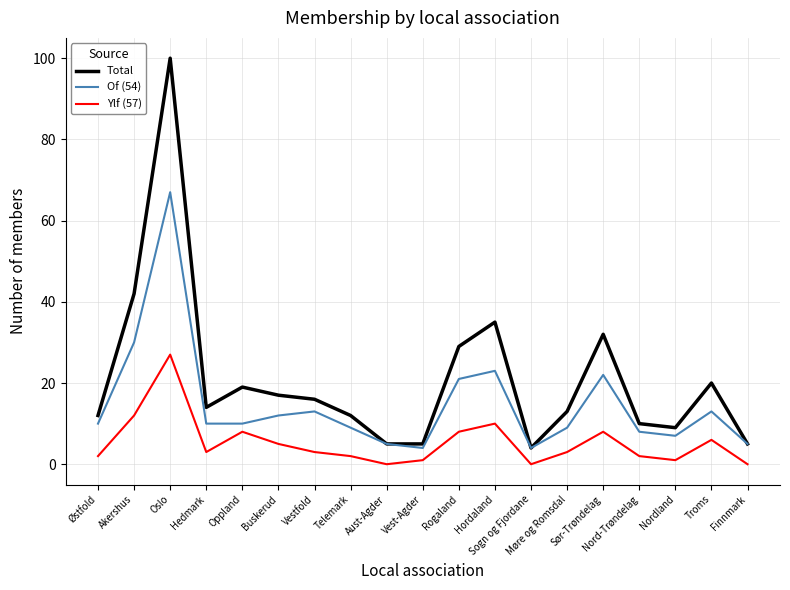

Rank the series at Nord-Trøndelag from lowest to highest value.

Ylf (57), Of (54), Total